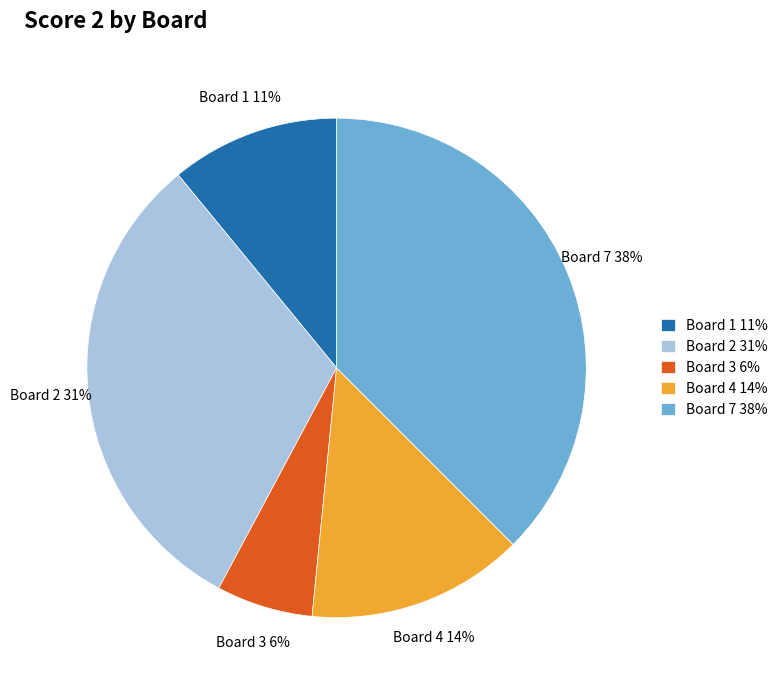

How many slices are in this pie chart?

5